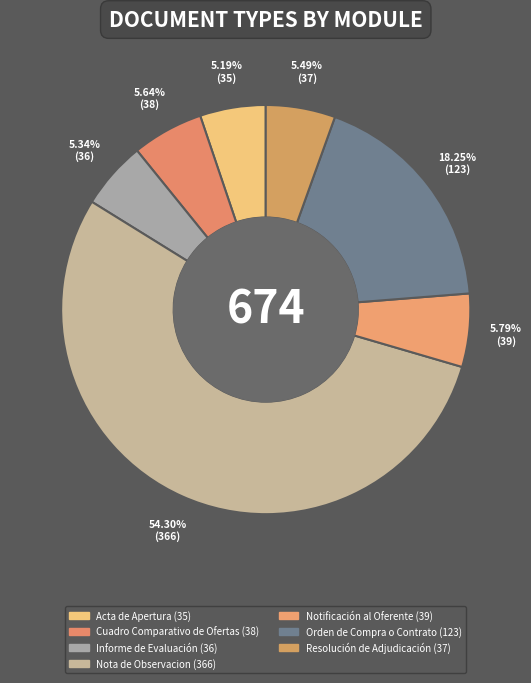

Does any single category account for the majority?

Yes